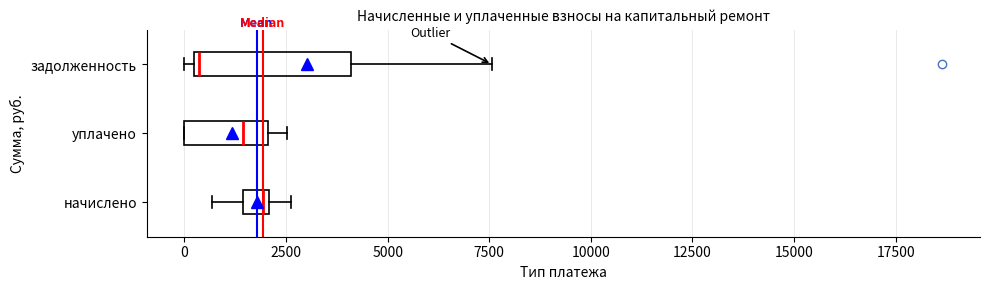

Where does the median line of the box for уплачено sit on the x-axis? The values are not printed on the chart, so give them approximately, as read against the axis.

1500